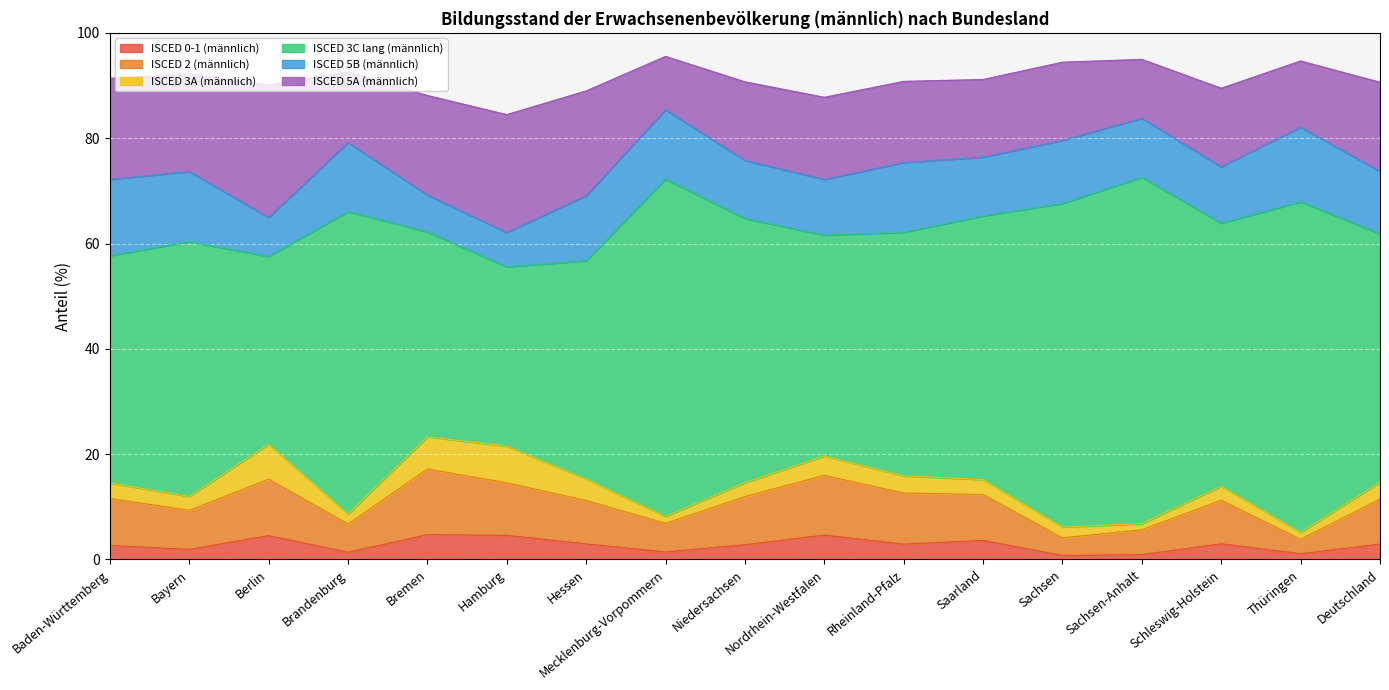

Is the value of ISCED 0-1 (männlich) at Hessen greater than the value of ISCED 5A (männlich) at Berlin?

No